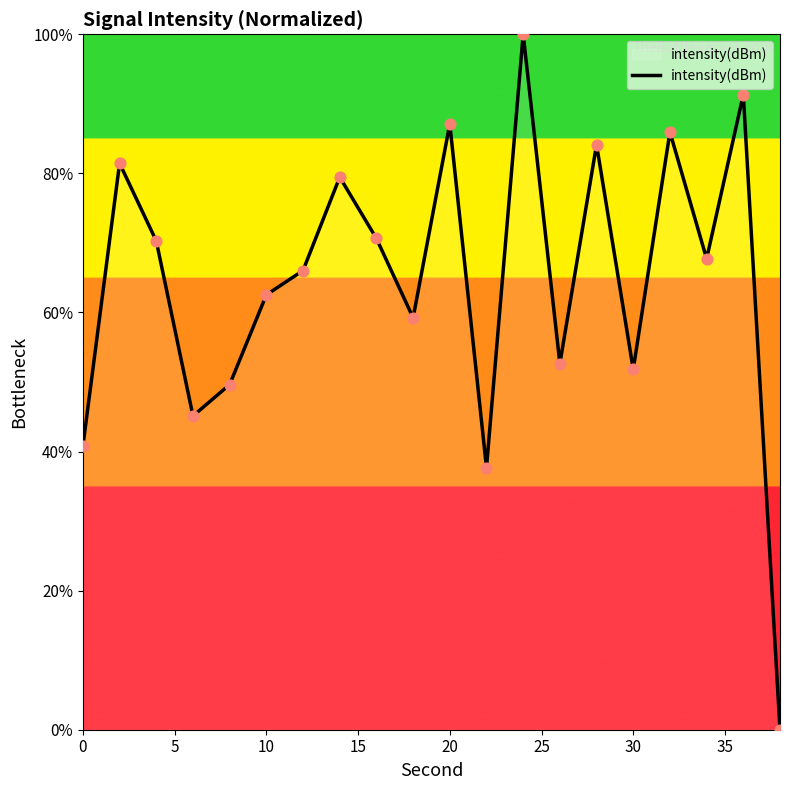

What is the difference between the maximum and minimum values?

100.0